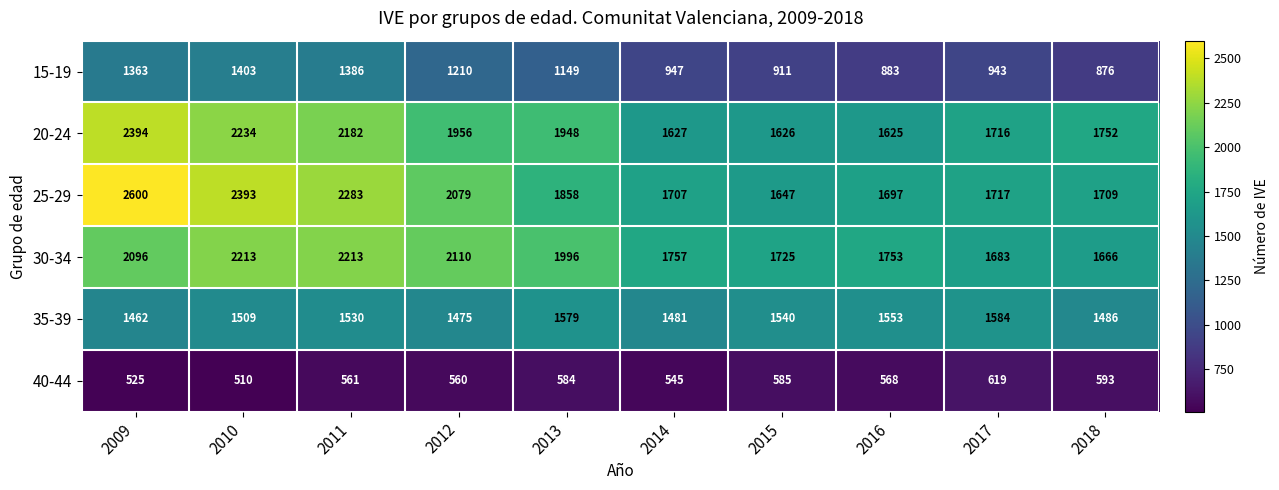

What is the difference between the maximum and minimum values in the 15-19 series?

527